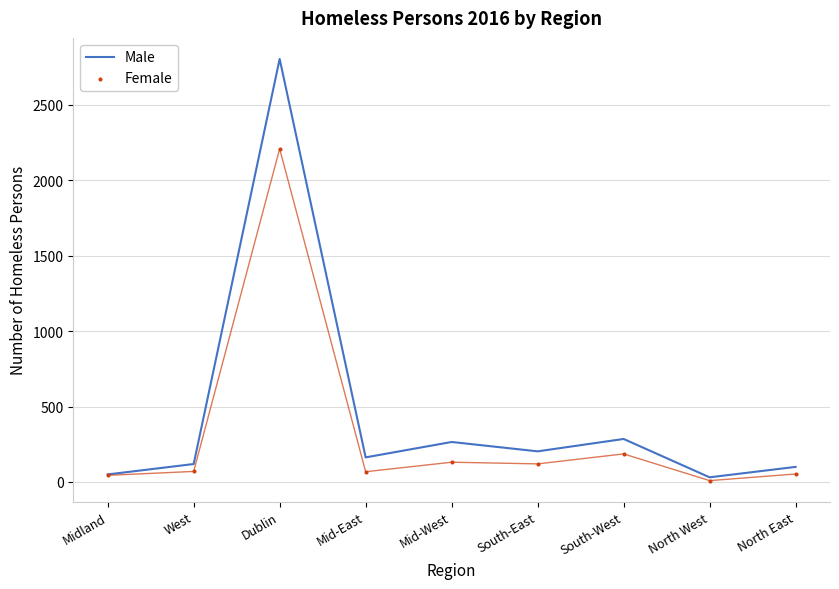

At which category is the sum across all series the highest?

Dublin